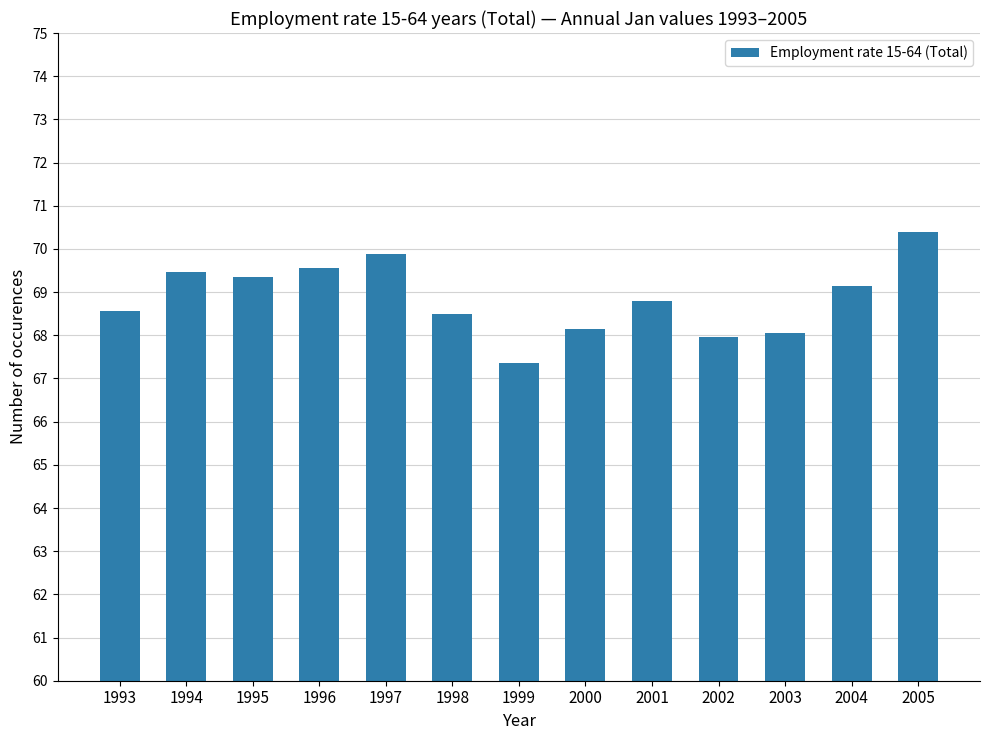

What is the average value?

68.9